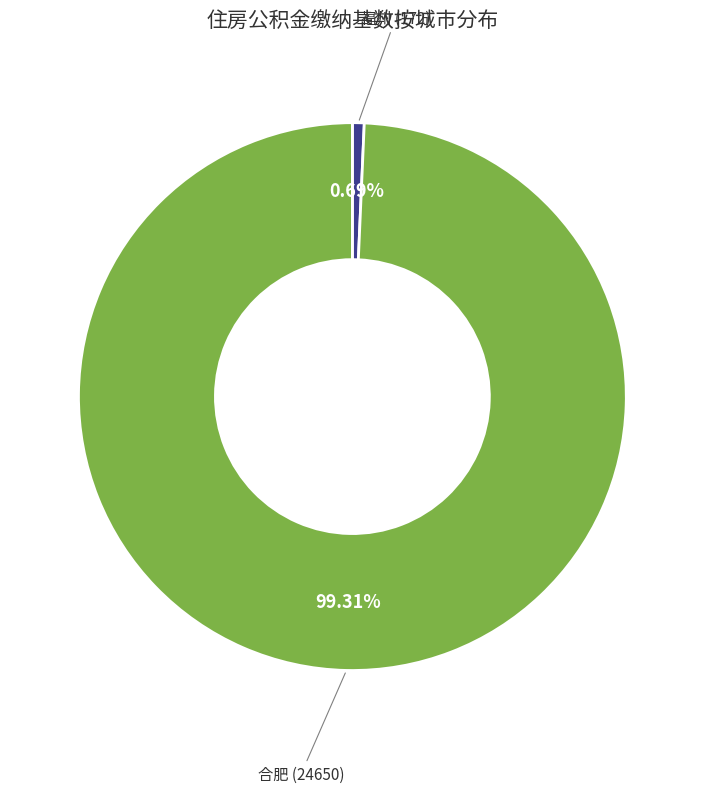

Between 合肥 and 福州, which is larger?

合肥